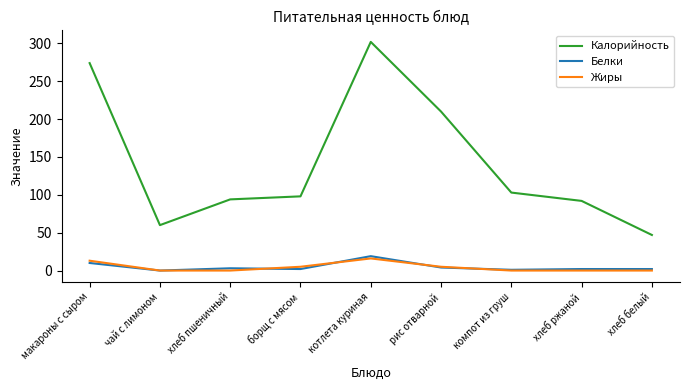

What are all the series names shown in the legend?

Калорийность, Белки, Жиры